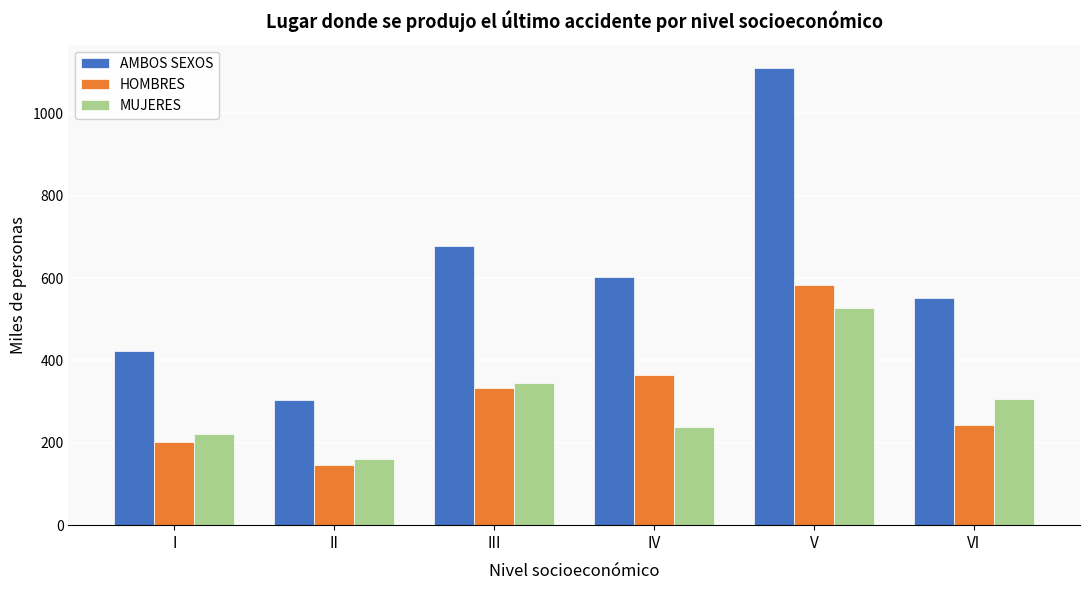

Reading right to left, extract all data points from this chart.

AMBOS SEXOS: 550.6	1111.4	602.0	678.9	304.6	423.5
HOMBRES: 244.4	584.3	363.7	333.9	145.0	201.3
MUJERES: 306.3	527.1	238.3	345.0	159.6	222.2